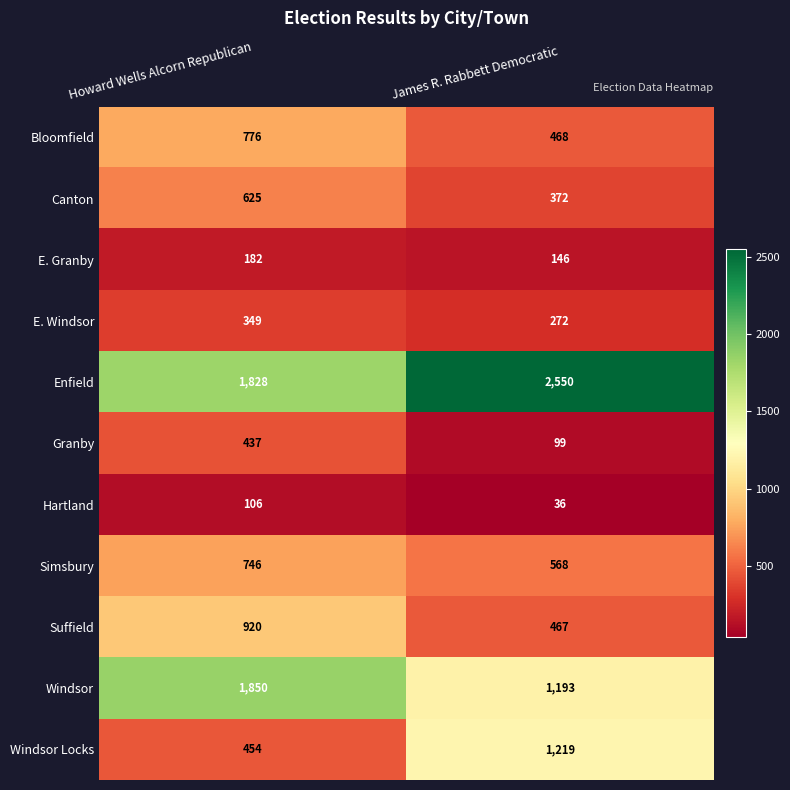

What is the average value of the Hartland series?

71